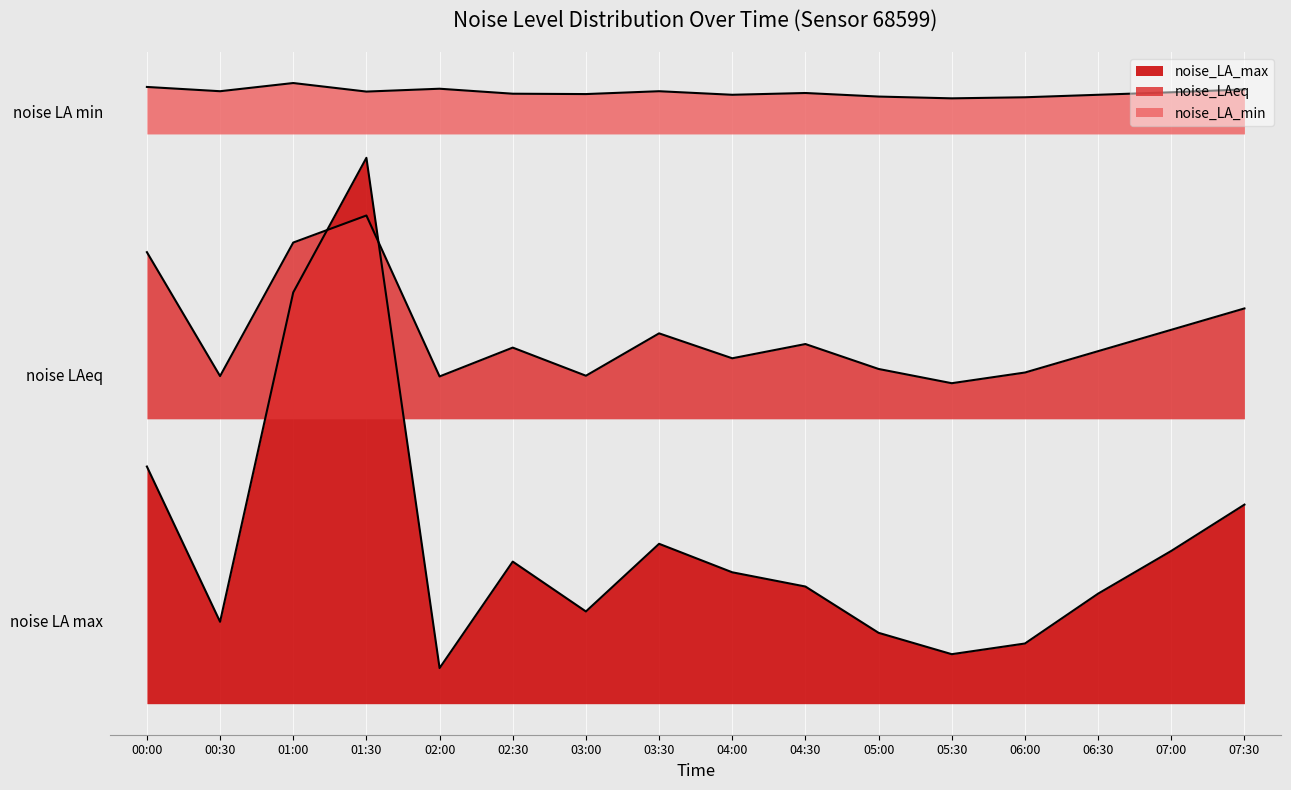

What are all the series names shown in the legend?

noise_LA_max, noise_LAeq, noise_LA_min